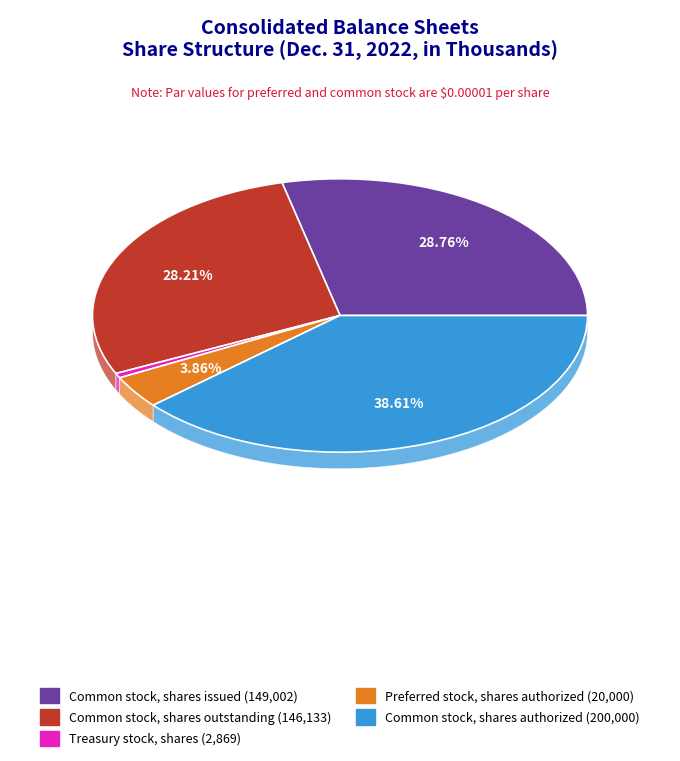

Does Common stock, shares authorized represent more than half of the total?

No